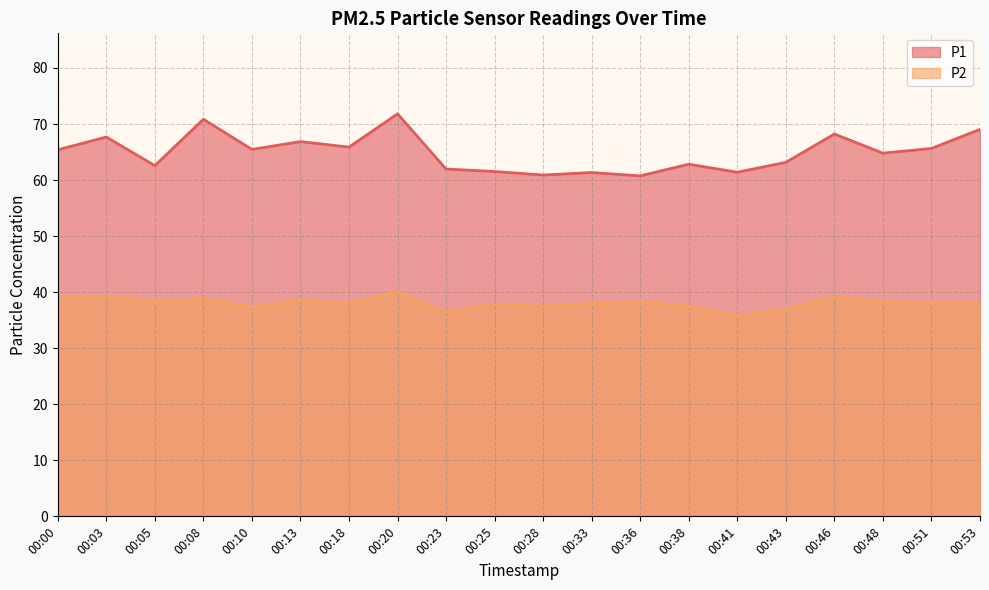

True or false: P1 and P2 cross at least once.

False